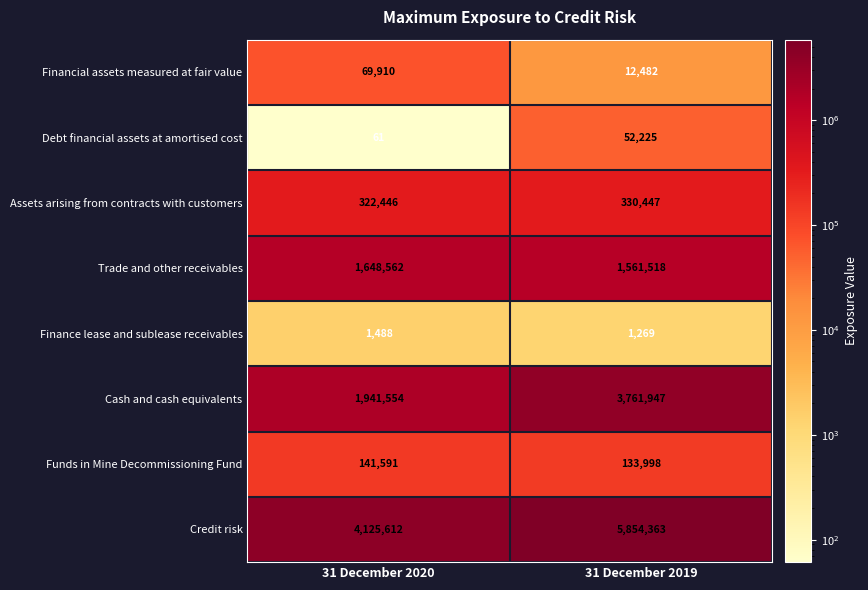

Which series has the widest spread of values?

Cash and cash equivalents